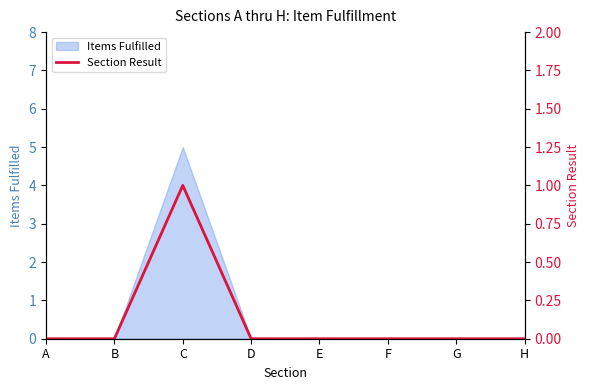

Which has a higher value, G or F?

G